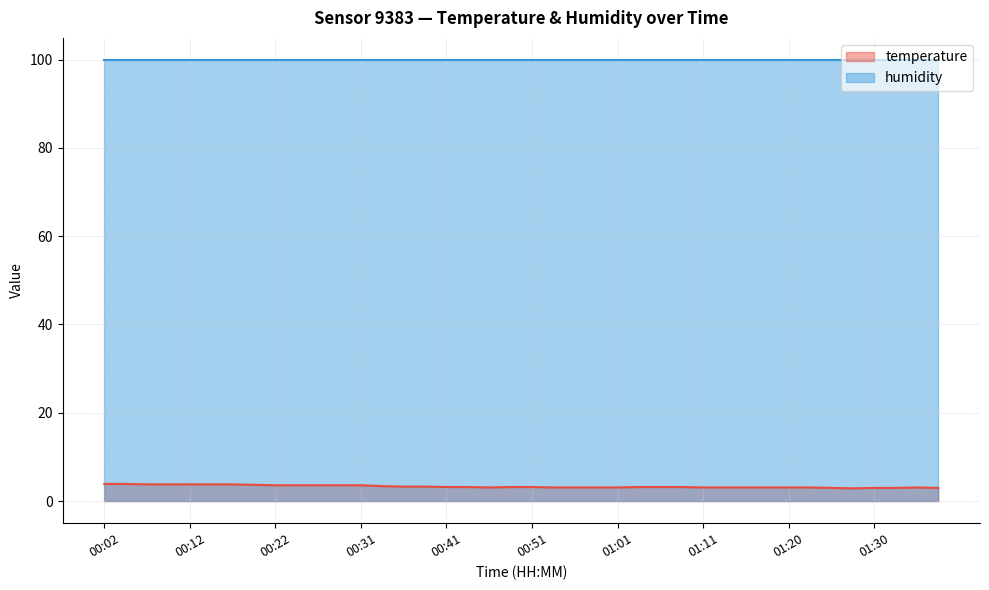

Reading left to right, what are all the values shown in this chart?

00:02=3.9	00:04=3.9	00:07=3.8	00:09=3.8	00:12=3.8	00:14=3.8	00:17=3.8	00:19=3.7	00:22=3.6	00:24=3.6	00:26=3.6	00:29=3.6	00:31=3.6	00:34=3.4	00:36=3.3	00:39=3.3	00:41=3.2	00:44=3.2	00:46=3.1	00:48=3.2	00:51=3.2	00:53=3.1	00:56=3.1	00:58=3.1	01:01=3.1	01:03=3.2	01:06=3.2	01:08=3.2	01:11=3.1	01:13=3.1	01:16=3.1	01:18=3.1	01:20=3.1	01:23=3.1	01:25=3.0	01:28=2.9	01:30=3.0	01:33=3.0	01:35=3.1	01:38=3.0